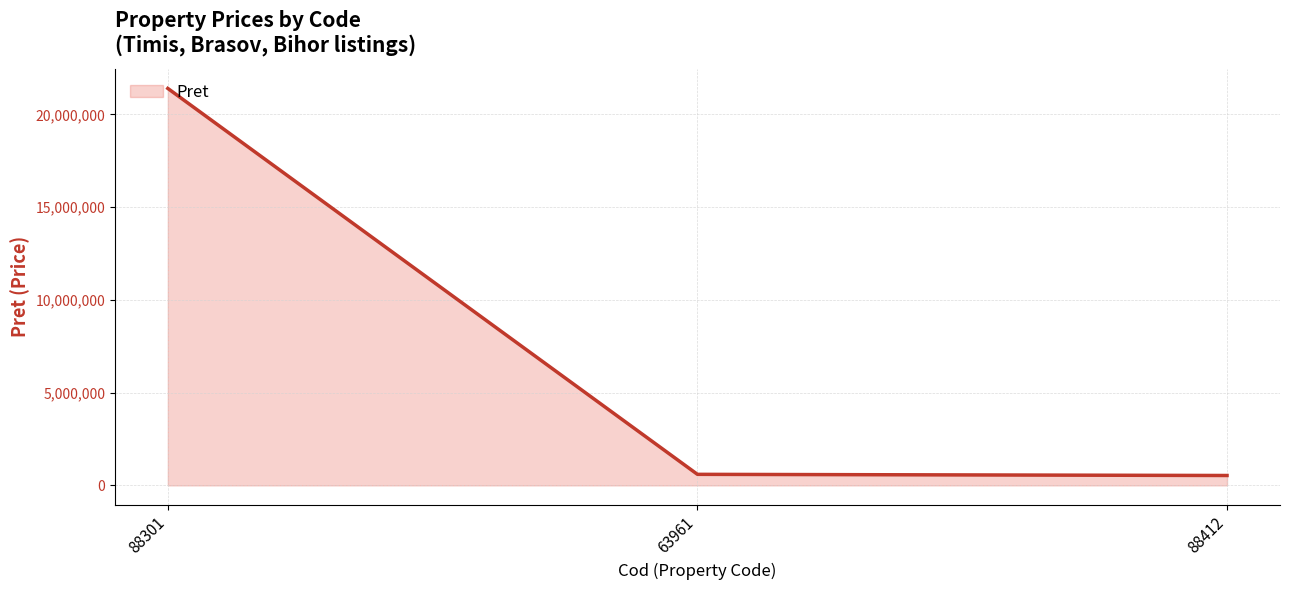

What is the sum of all values?

22528358.9